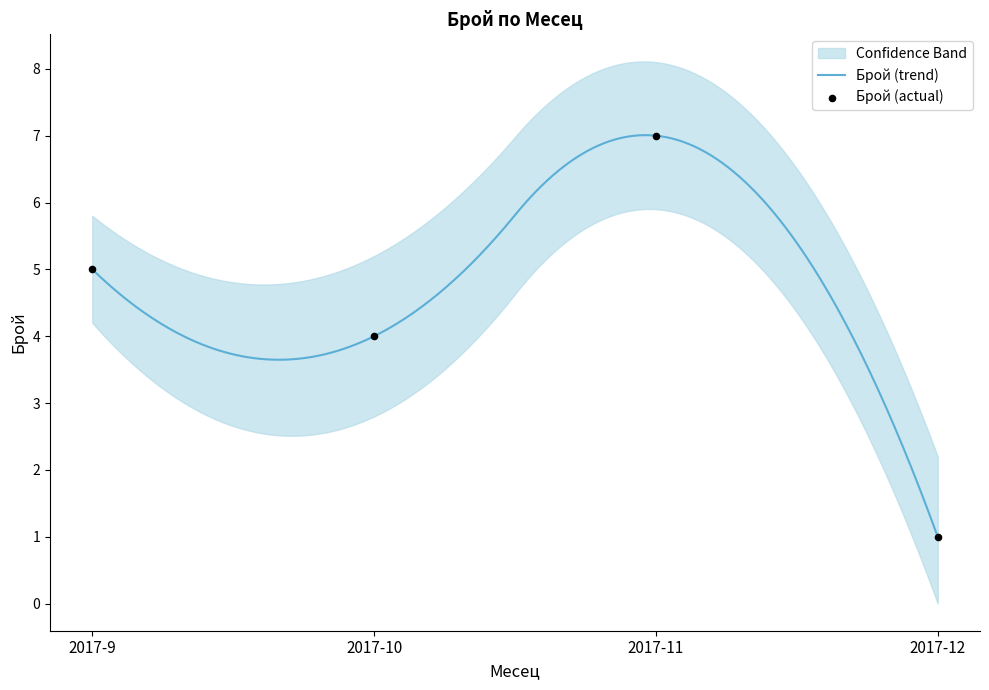

Between 2017-11 and 2017-12, which is larger?

2017-11